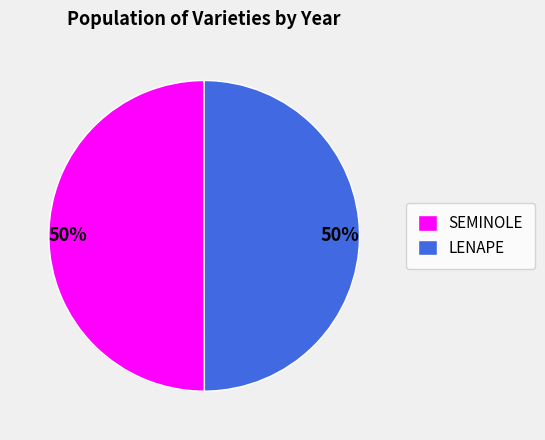

To the nearest percent, what is the average slice percentage?

50%